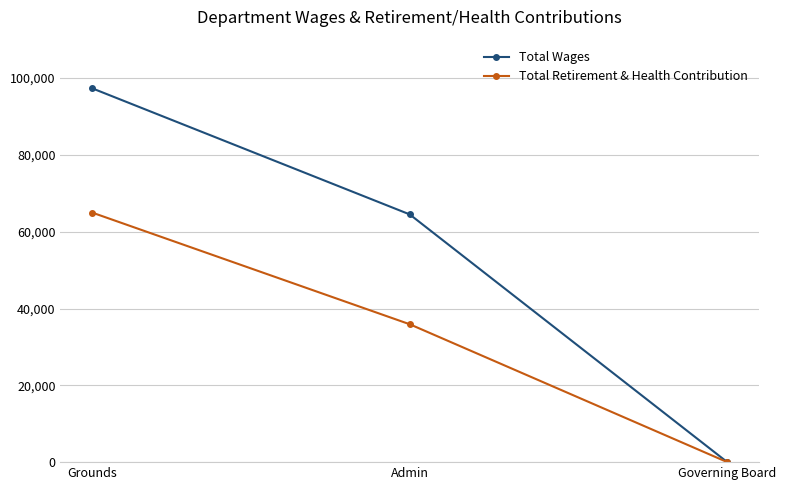

What is the difference between the maximum and second lowest values in the Total Wages series?

32839